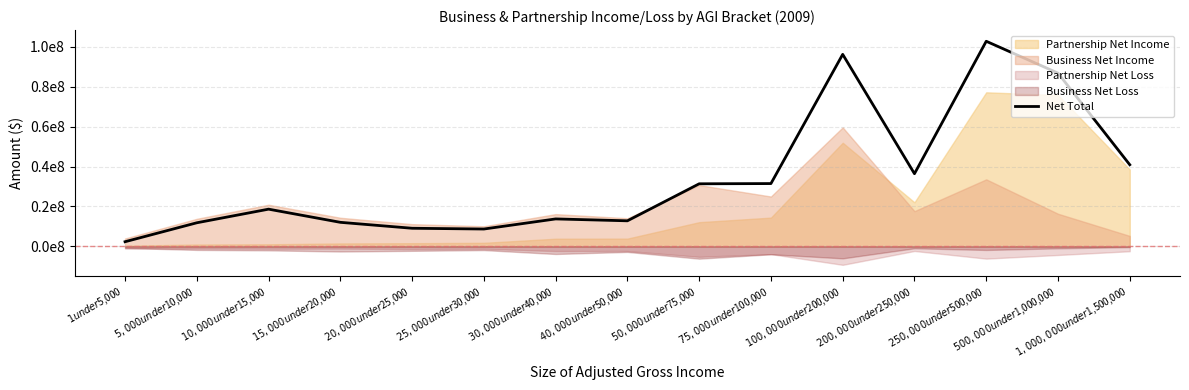

At which label does the data first exceed 18637655?

$50,000 under $75,000